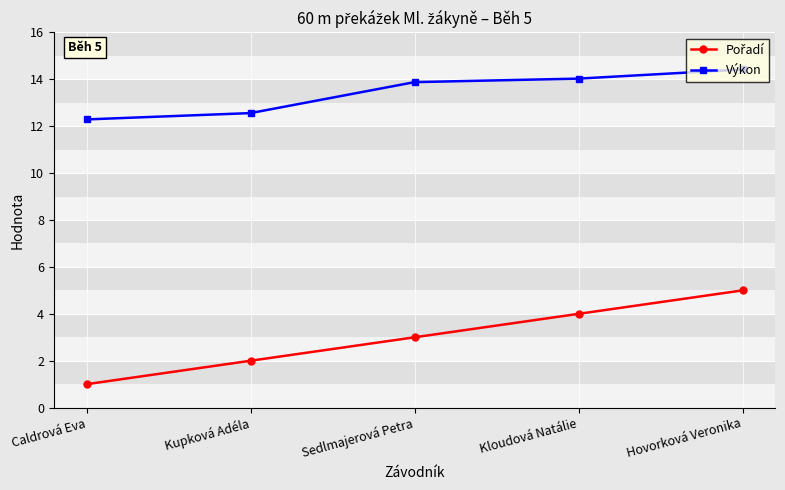

At which label does Výkon reach its peak?

Hovorková Veronika